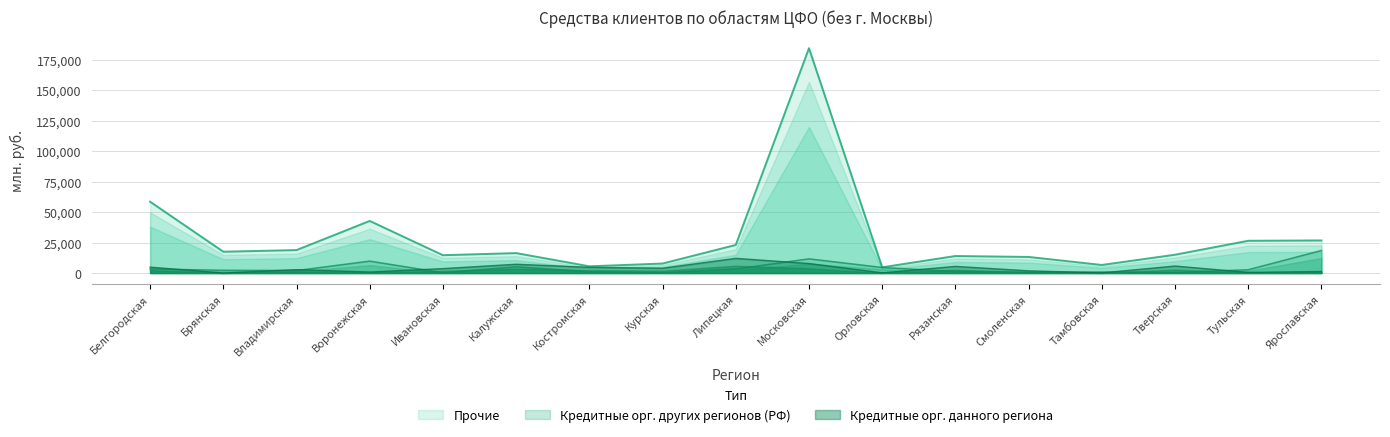

What is the total value across all series at Орловская?

9330